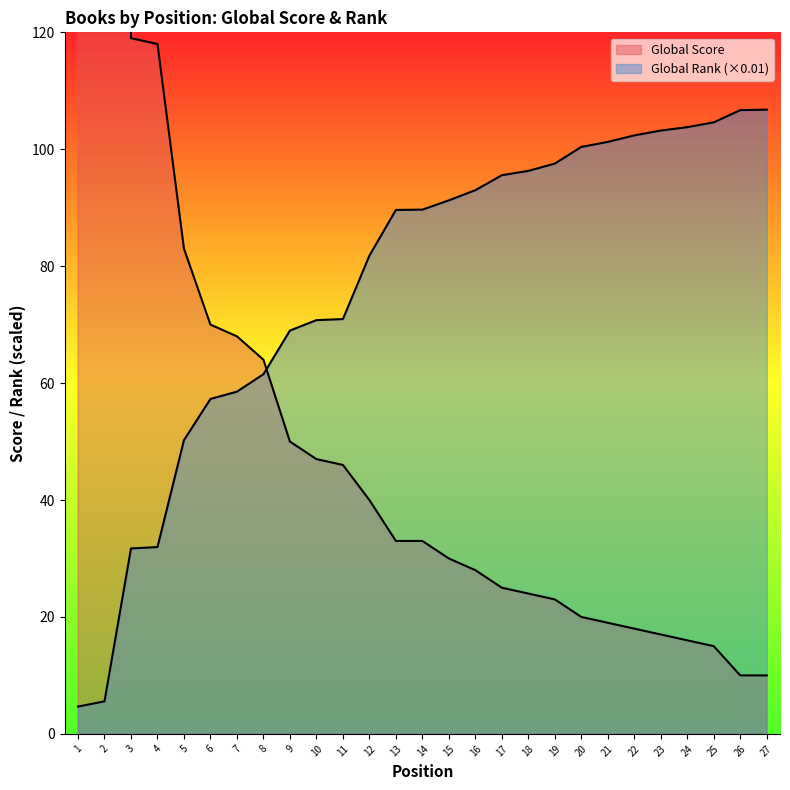

Where do Global Score and Global Rank (scaled) first cross each other?

8 and 9